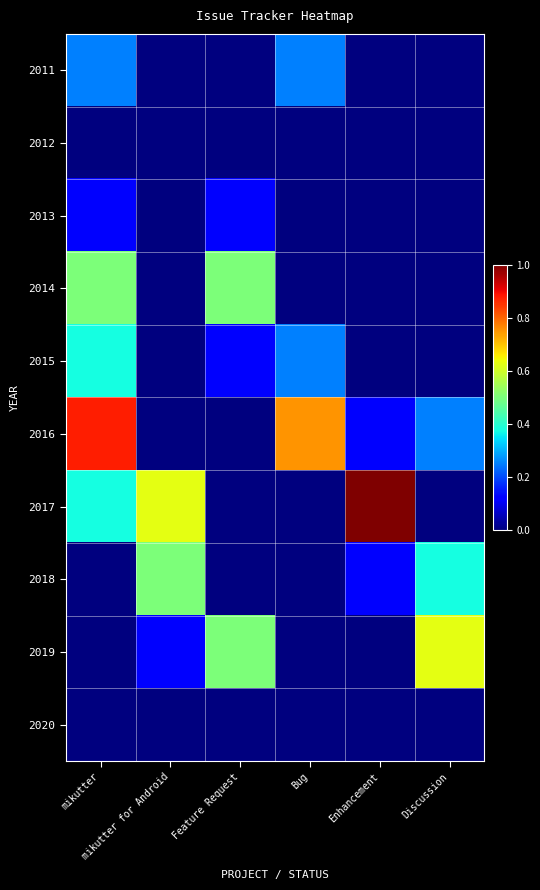

Which has a higher value, Bug or Feature Request?

Bug